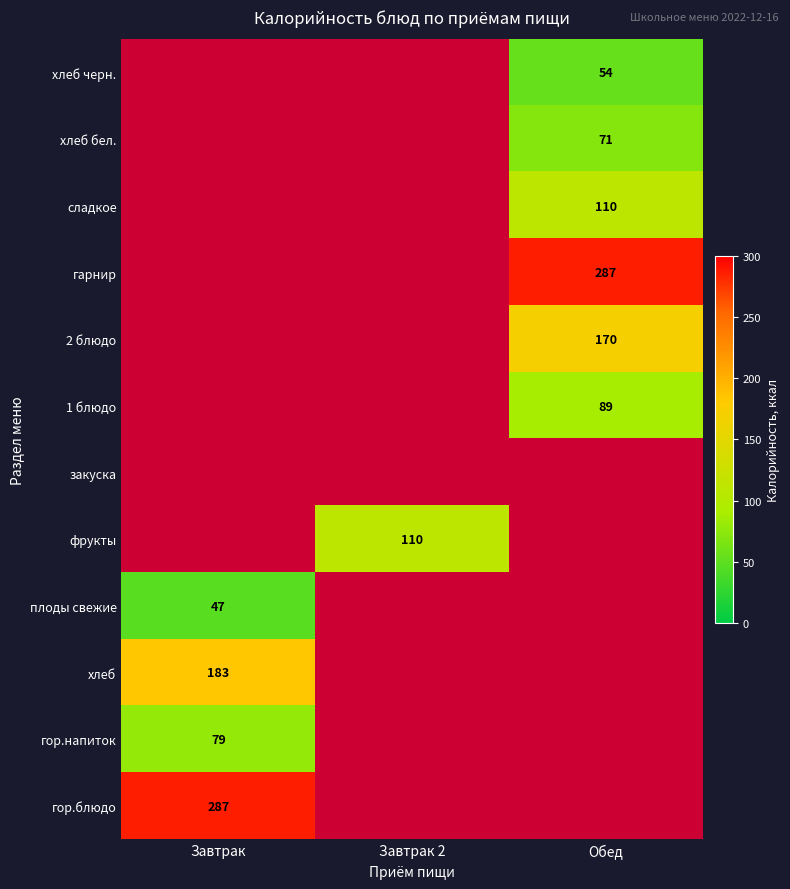

Which category has the lowest value across all series?

Завтрак